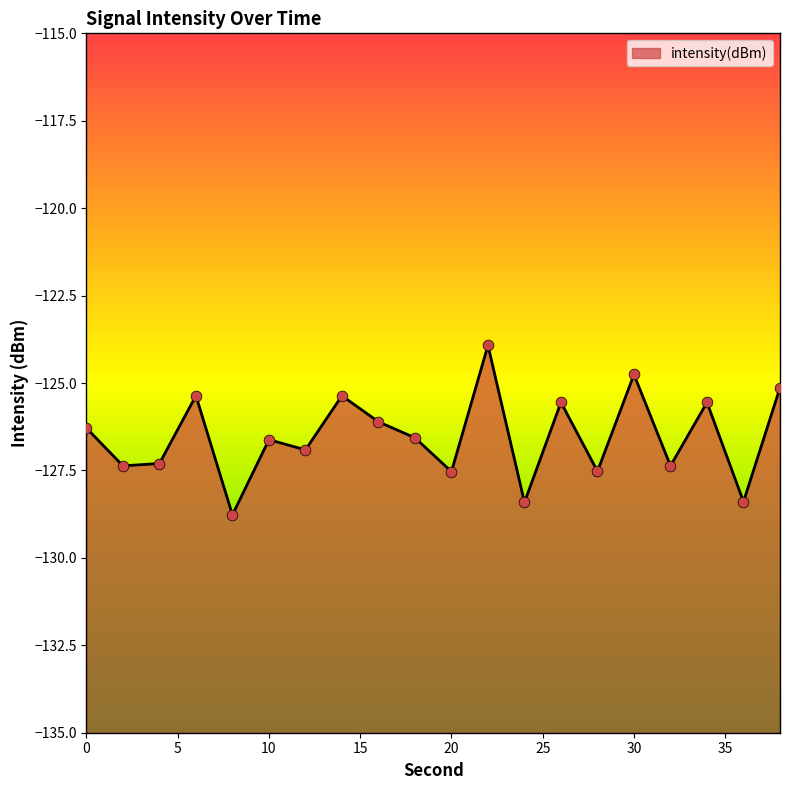

Which has a higher value, 14 or 38?

38